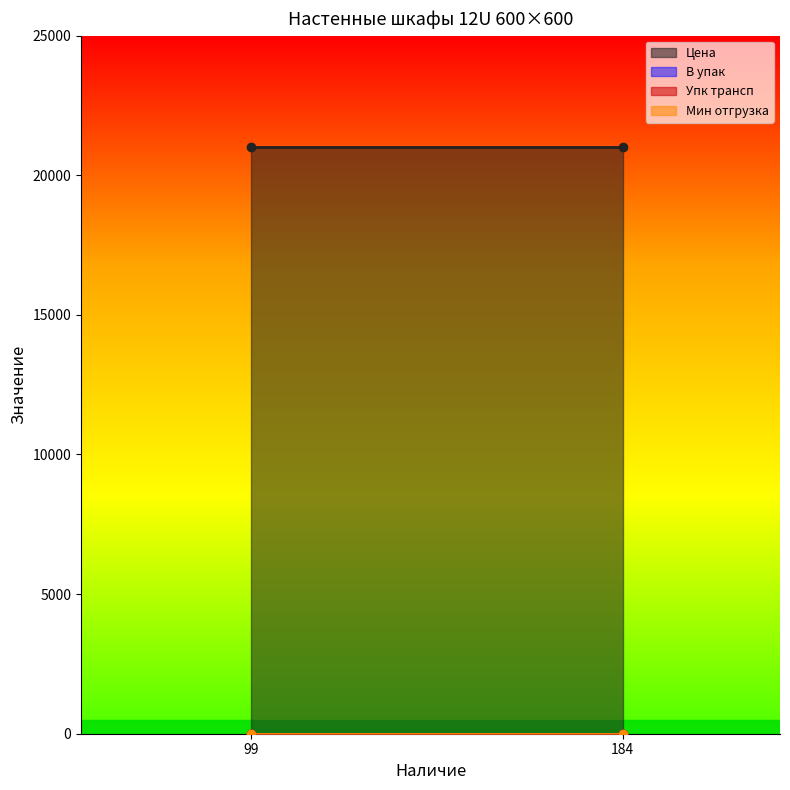

Reading left to right, list all the values displayed in this chart.

Цена: 04-1266-112 (Наличие: 99)=21022.2	04-1266-111 (Наличие: 184)=21022.2
В упак: 04-1266-112 (Наличие: 99)=1.0	04-1266-111 (Наличие: 184)=1.0
Упк трансп: 04-1266-112 (Наличие: 99)=0.0	04-1266-111 (Наличие: 184)=0.0
Мин отгрузка: 04-1266-112 (Наличие: 99)=0.0	04-1266-111 (Наличие: 184)=0.0